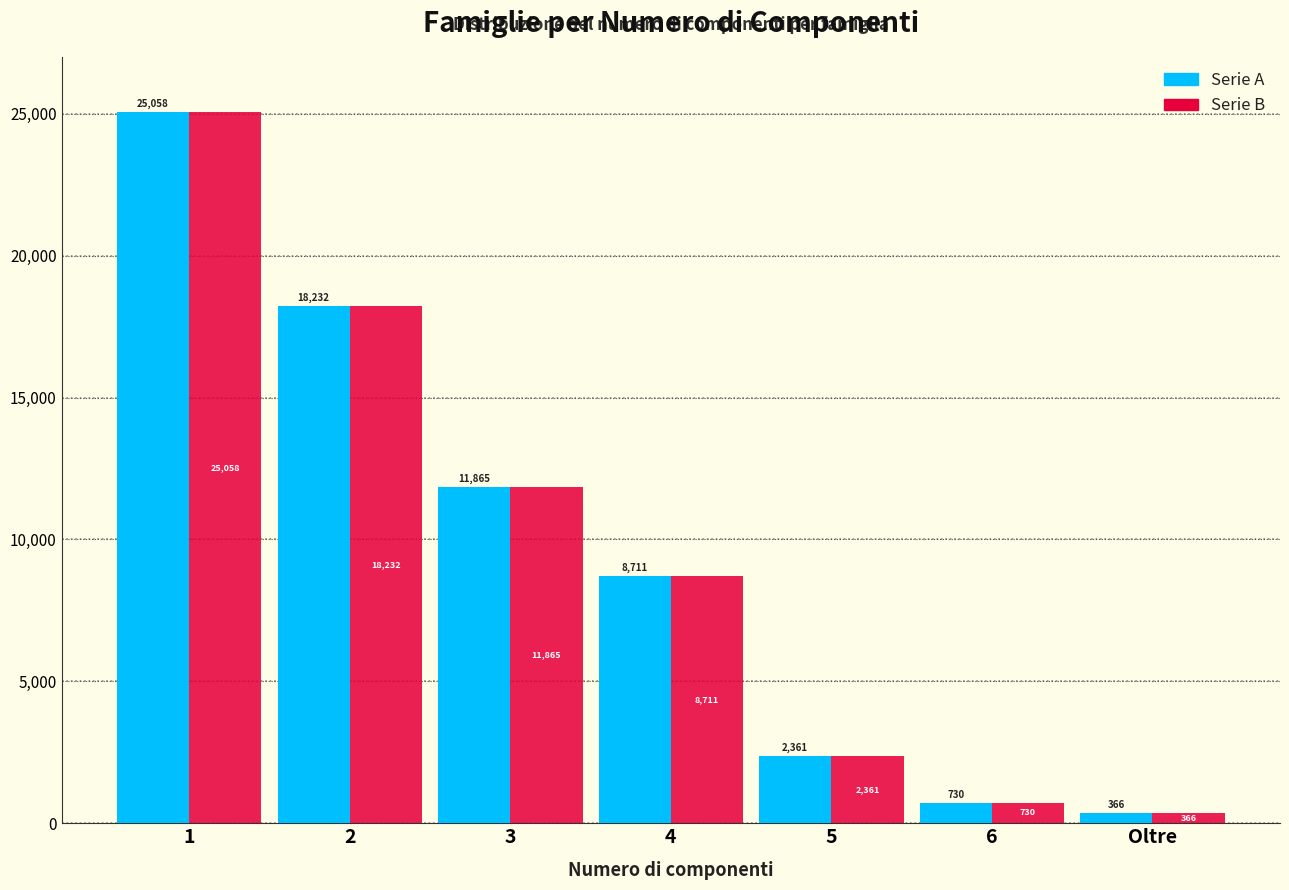

What is the total value across all series at 3?

23730